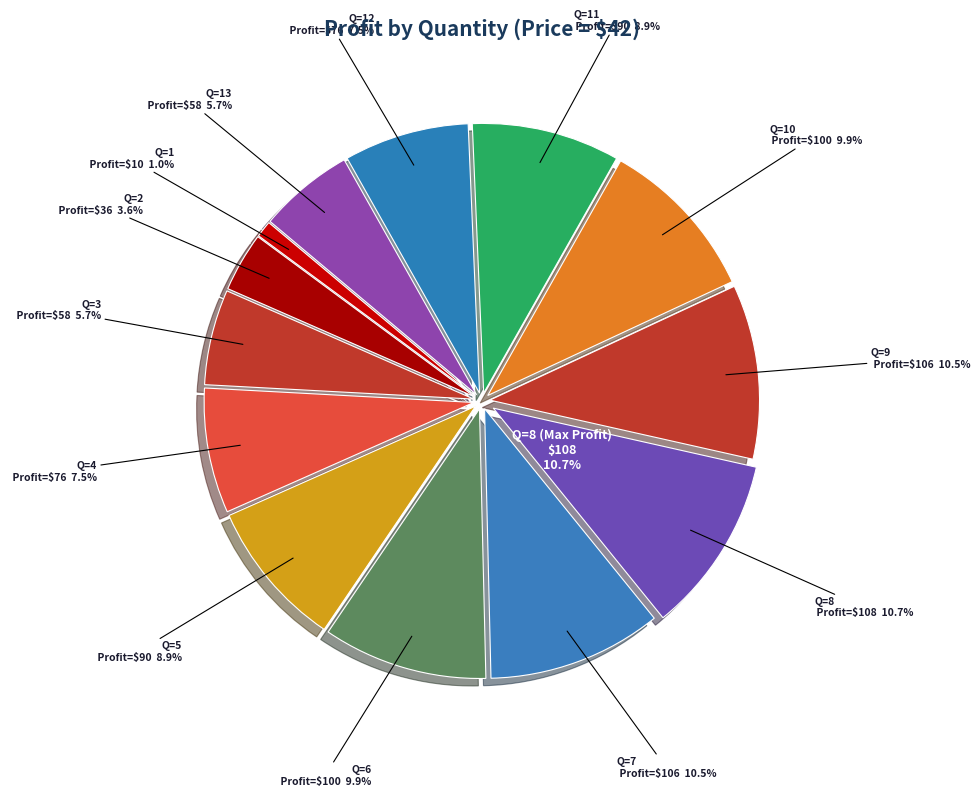

What is the ratio of the value at Q=11 to the value at Q=9?

0.8